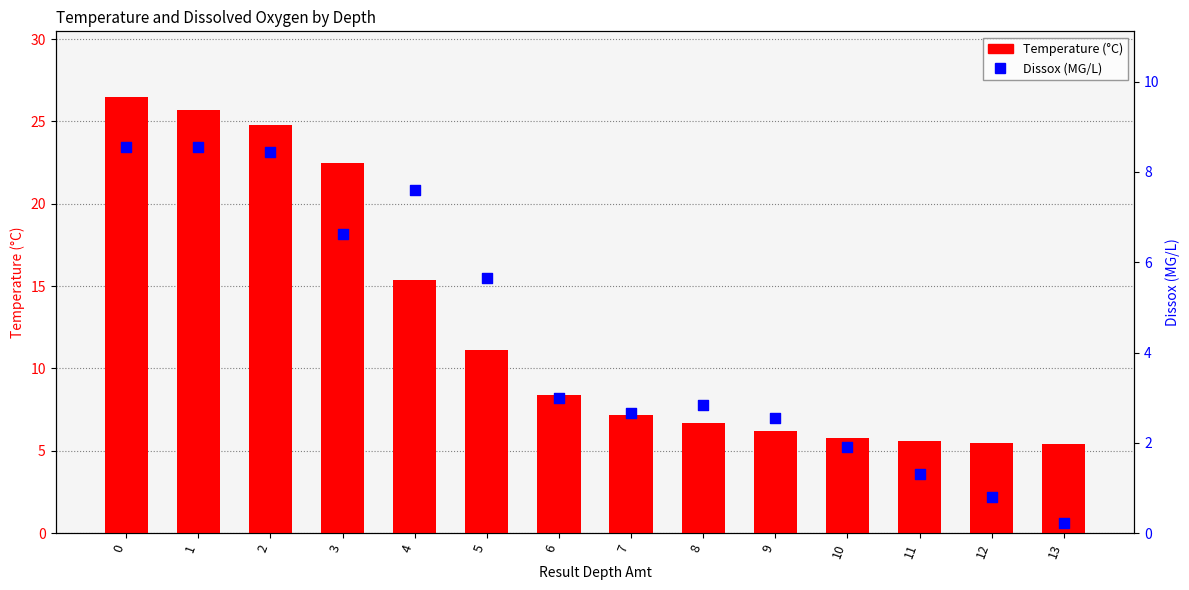

Which series has the largest total across all categories?

Temperature